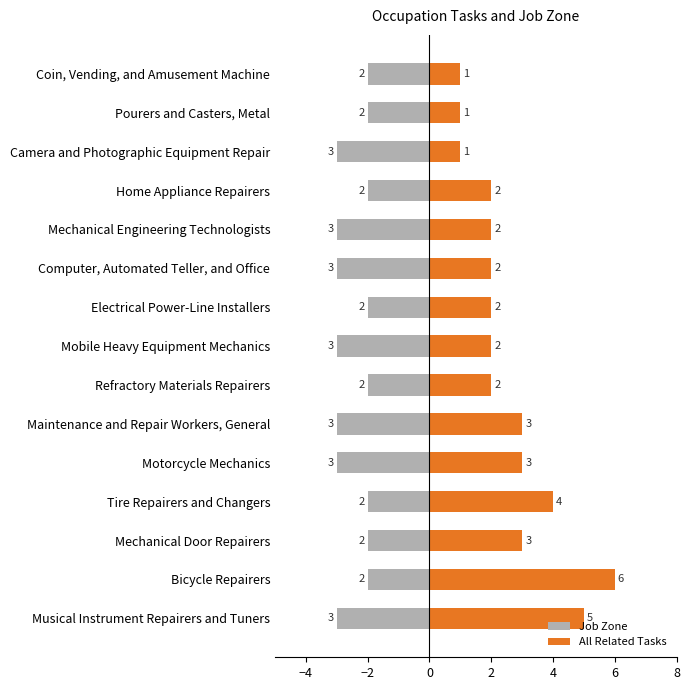

What is the spread (max minus min) of values at 8?

5